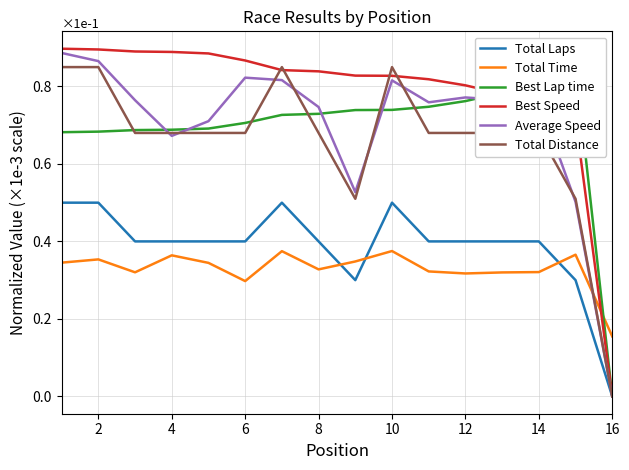

In Total Time, how many points are lower than both neighbors (excluding endpoints)?

4